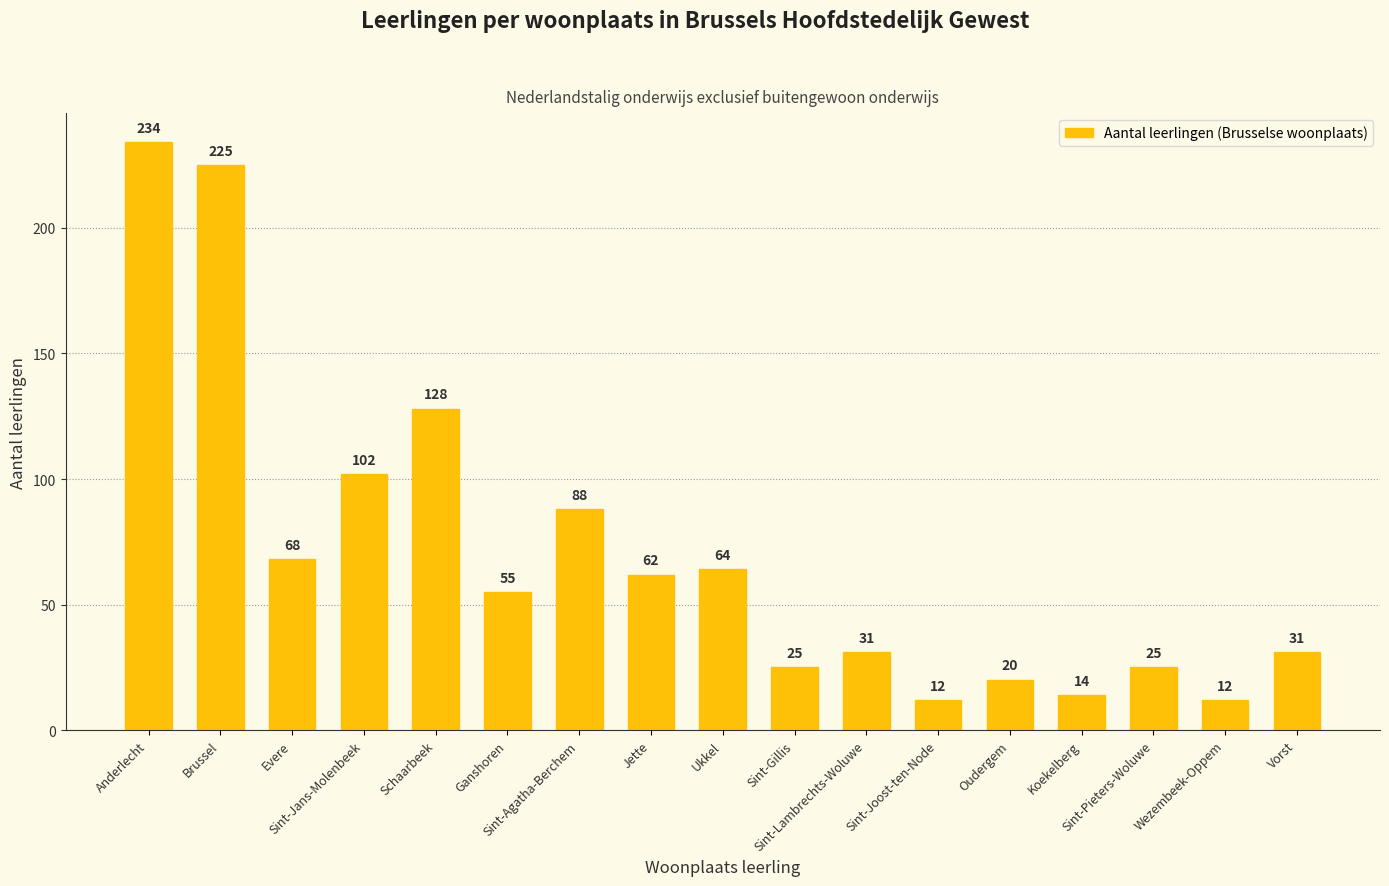

What is the average value?

70